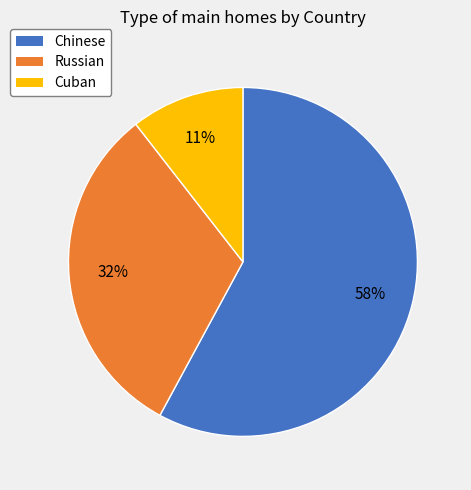

Which has a higher value, Cuban or Russian?

Russian